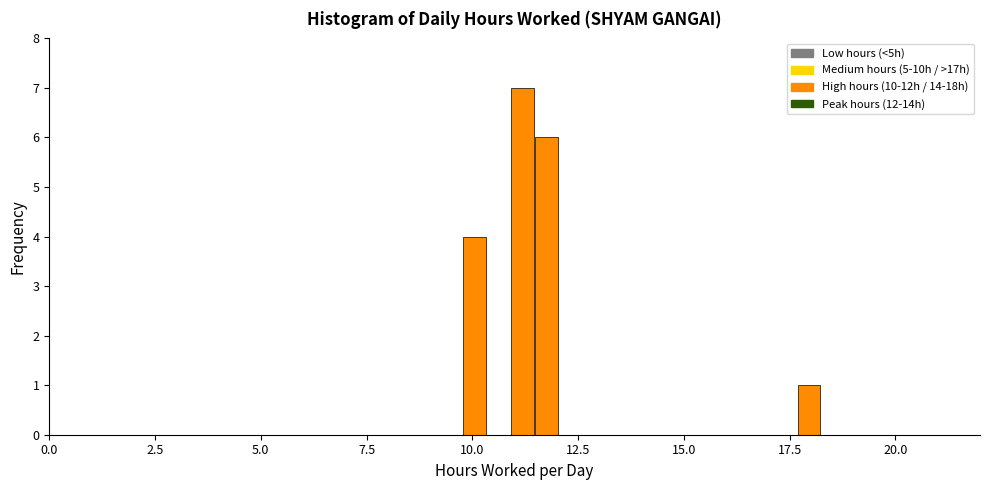

Read against the x-axis, roughly where is the centre of the tallest bar?

11.0